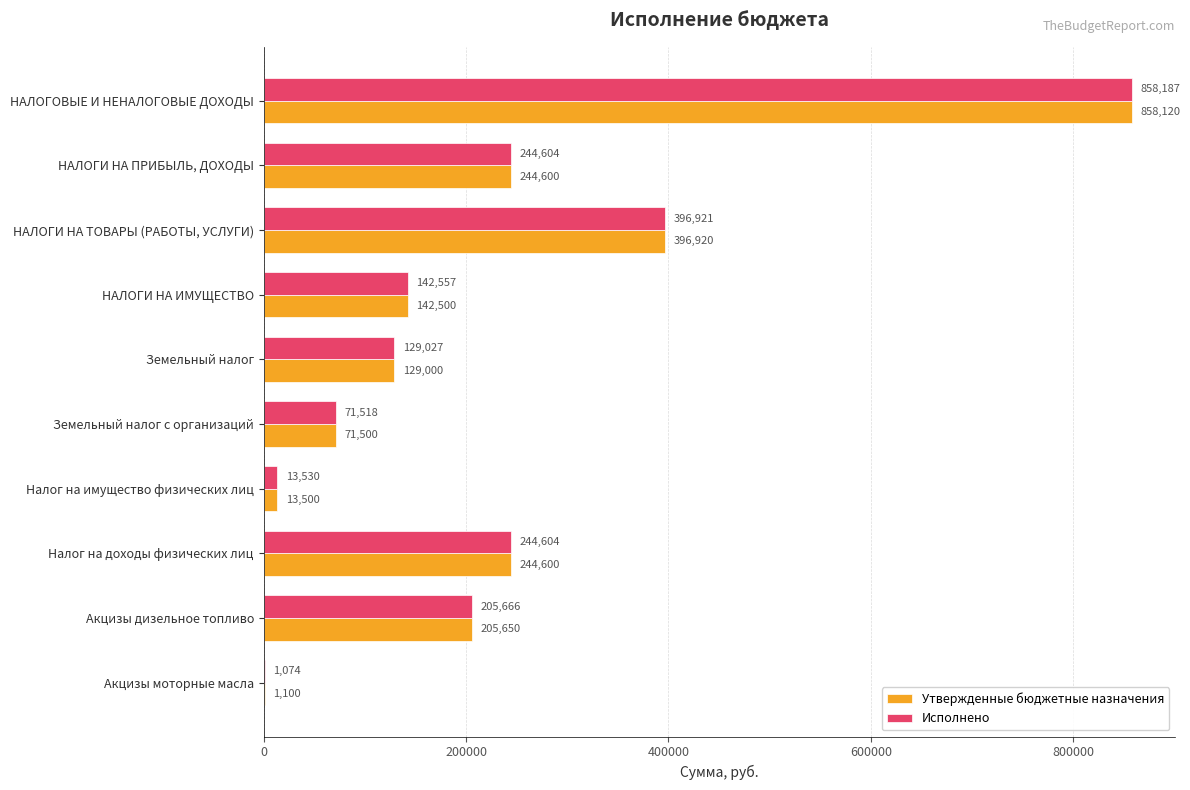

Which series has the largest total across all categories?

Исполнено